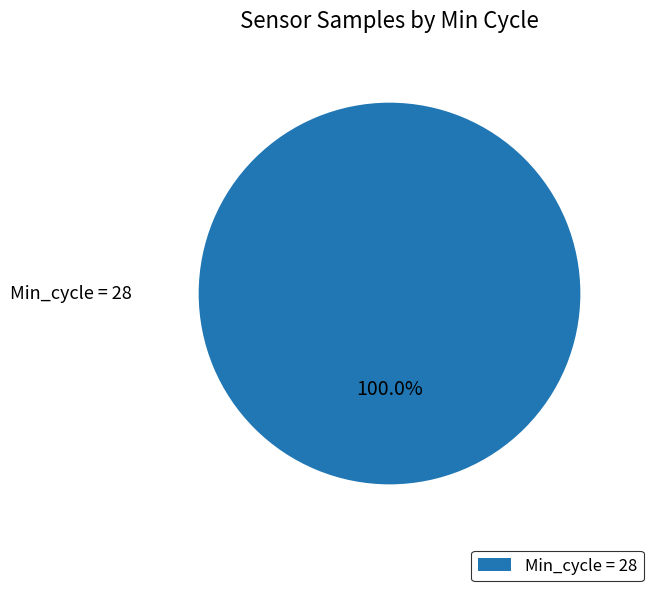

Rank the categories by value from lowest to highest.

Min_cycle = 28